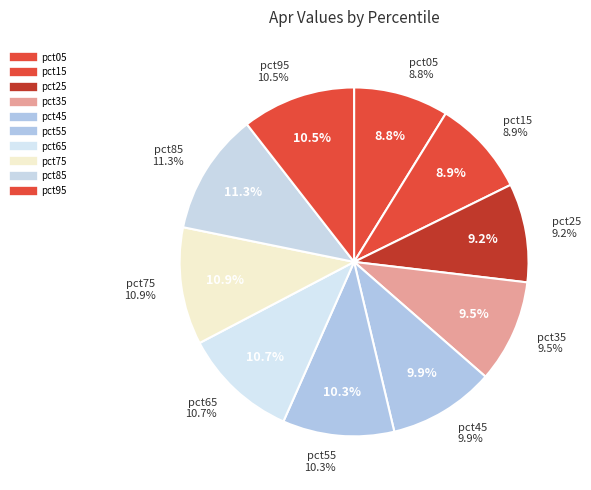

How many segments does this pie chart have?

10